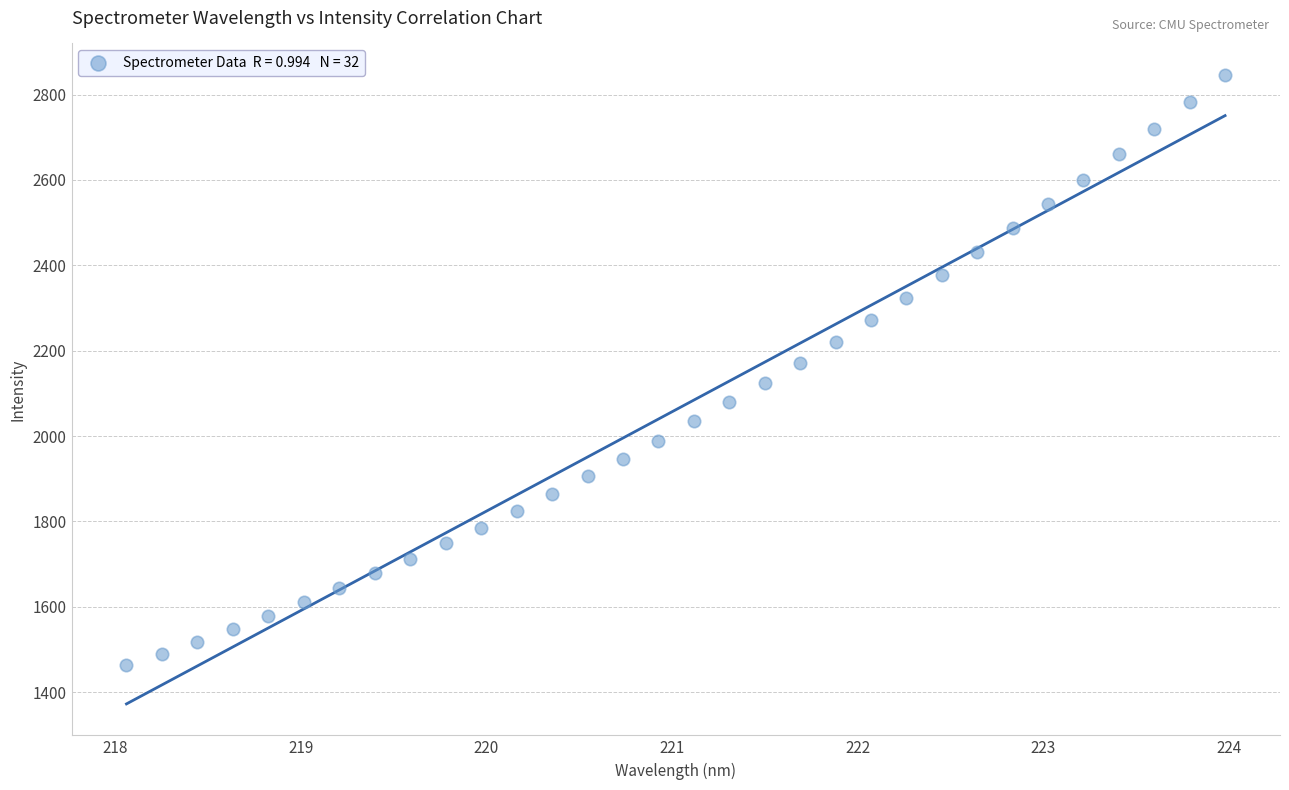

What is the range of Y values (max minus min)?

1383.6